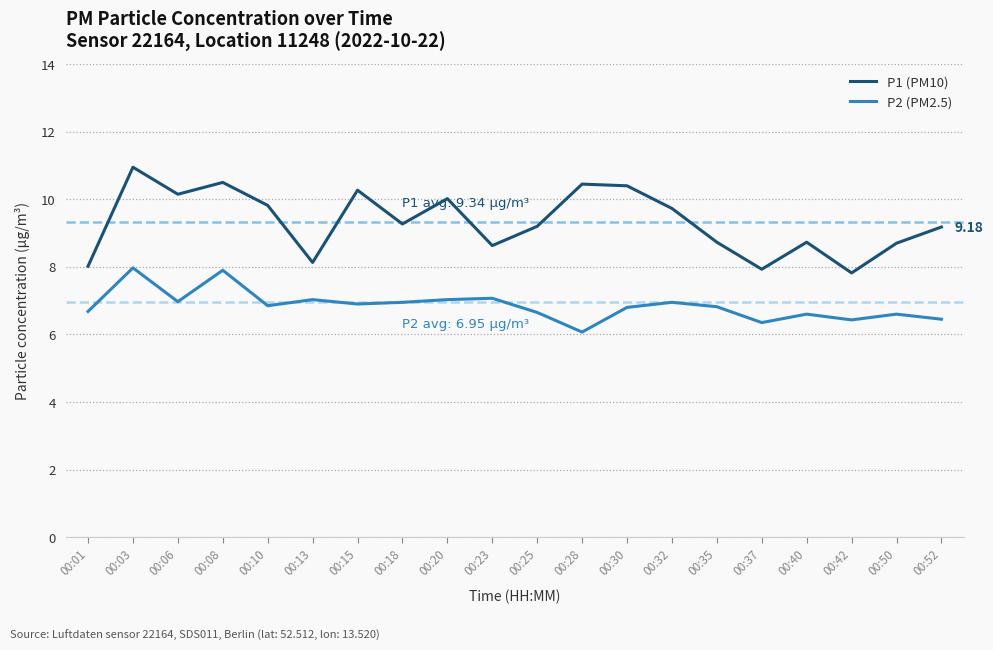

The P2 (PM2.5) series shows 6.4 at 00:42. True or false?

True